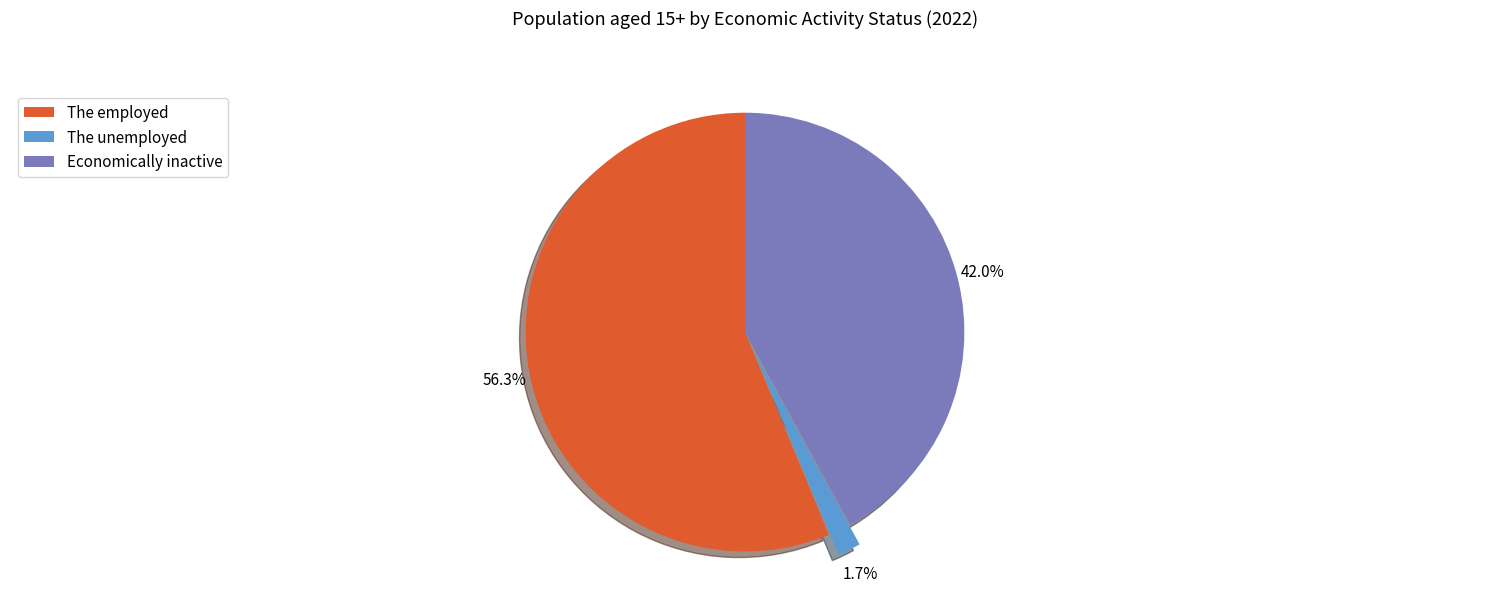

What percentage is the The employed slice, to the nearest percent?

56%